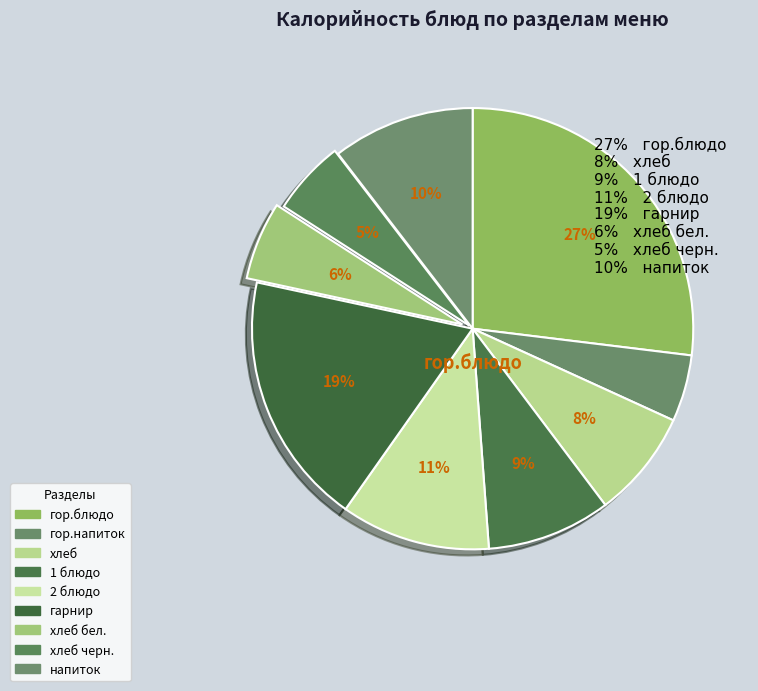

What is the change in value from гарнир to хлеб черн.?

-156